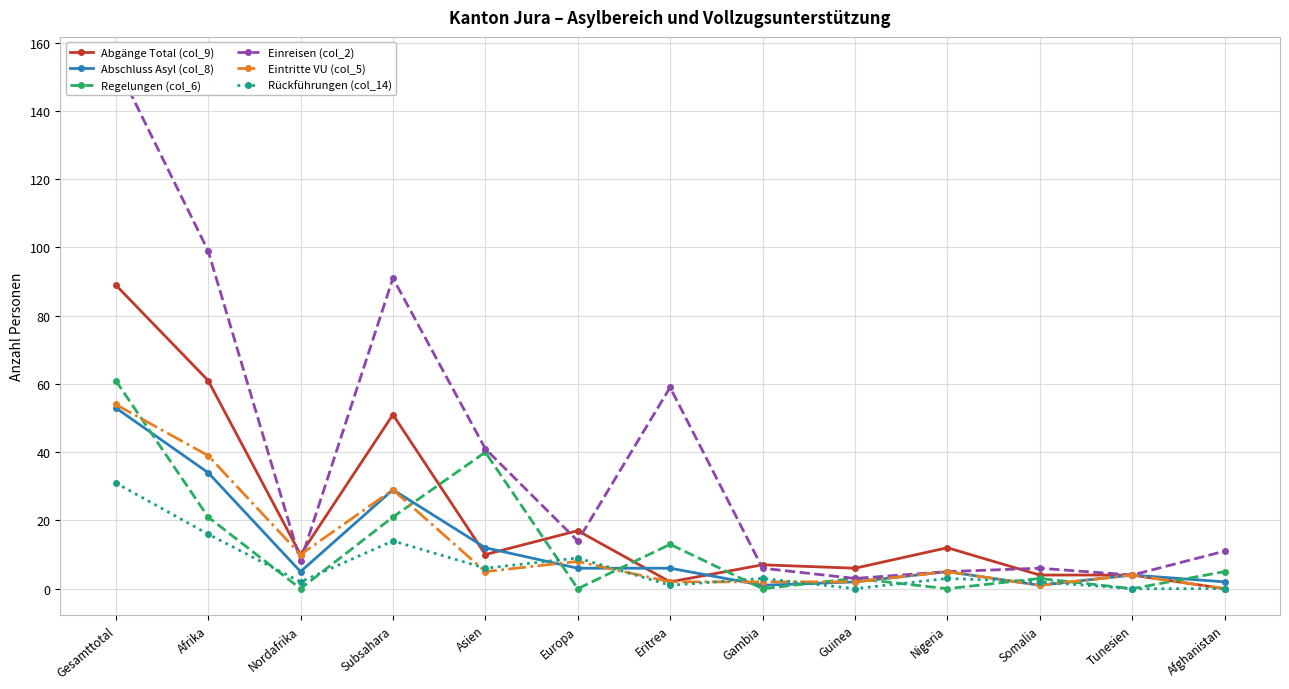

What are all the series names shown in the legend?

Abgänge Total (col_9), Abschluss Asyl (col_8), Regelungen (col_6), Einreisen (col_2), Eintritte VU (col_5), Rückführungen (col_14)